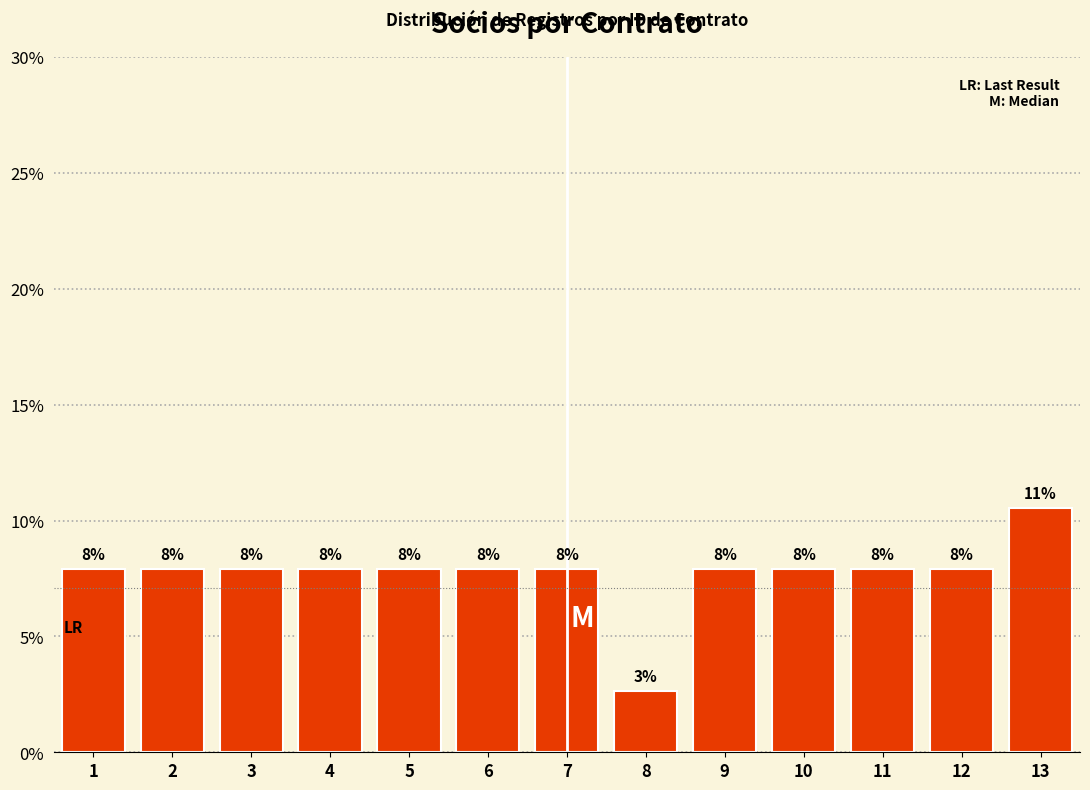

Are the bars horizontal?

No